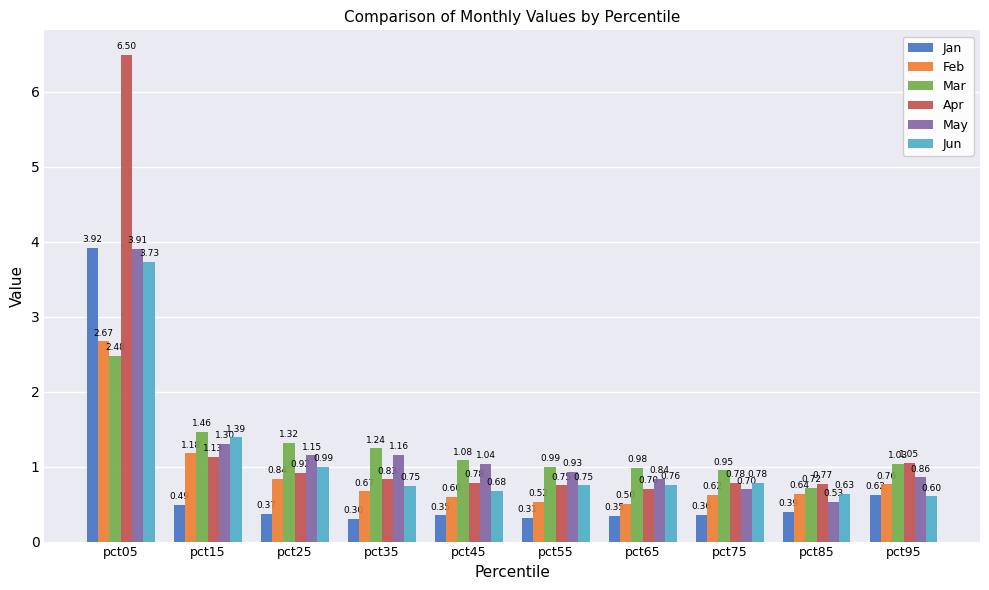

Is the value of Feb at pct85 greater than the value of Apr at pct75?

No